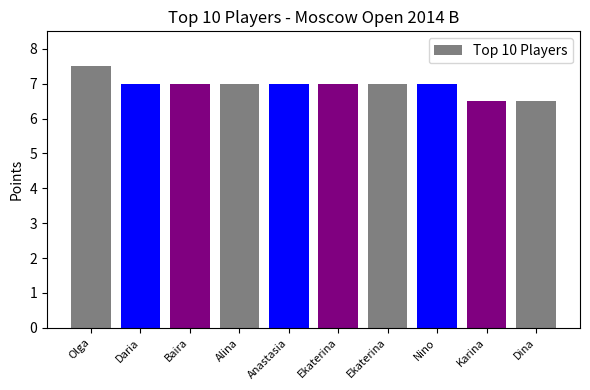

Are the bars horizontal?

No